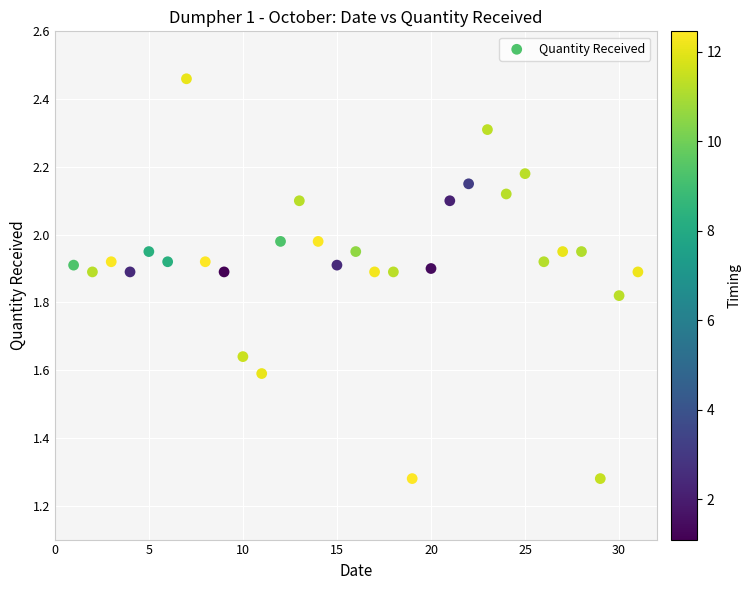

What is the range of X values (max minus min)?

30.0